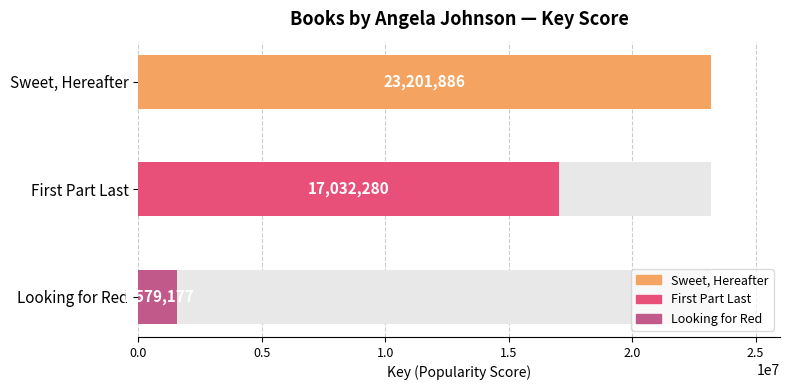

How many categories are shown in the chart?

3